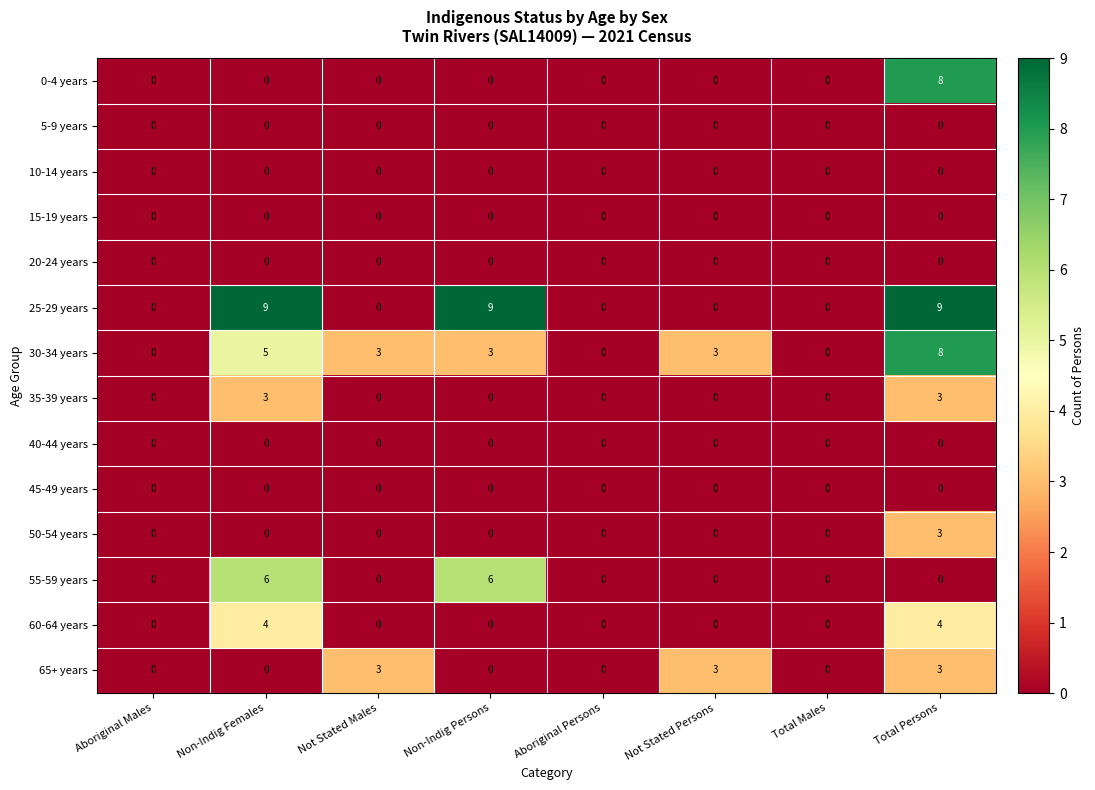

Count the 0-4 years values in the range 0 to 1.

7